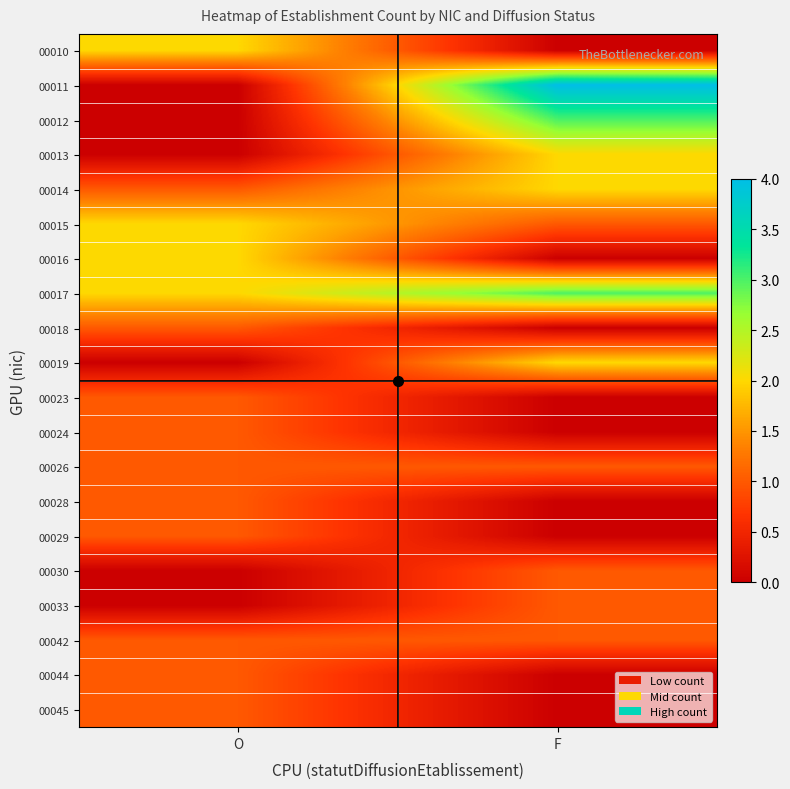

Reading left to right, list all the values displayed in this chart.

00010: O=2	F=0
00011: O=0	F=4
00012: O=0	F=3
00013: O=0	F=2
00014: O=1	F=2
00015: O=2	F=1
00016: O=2	F=0
00017: O=2	F=3
00018: O=1	F=0
00019: O=0	F=2
00023: O=1	F=0
00024: O=1	F=0
00026: O=1	F=1
00028: O=1	F=0
00029: O=1	F=0
00030: O=0	F=1
00033: O=0	F=1
00042: O=1	F=1
00044: O=1	F=0
00045: O=1	F=0